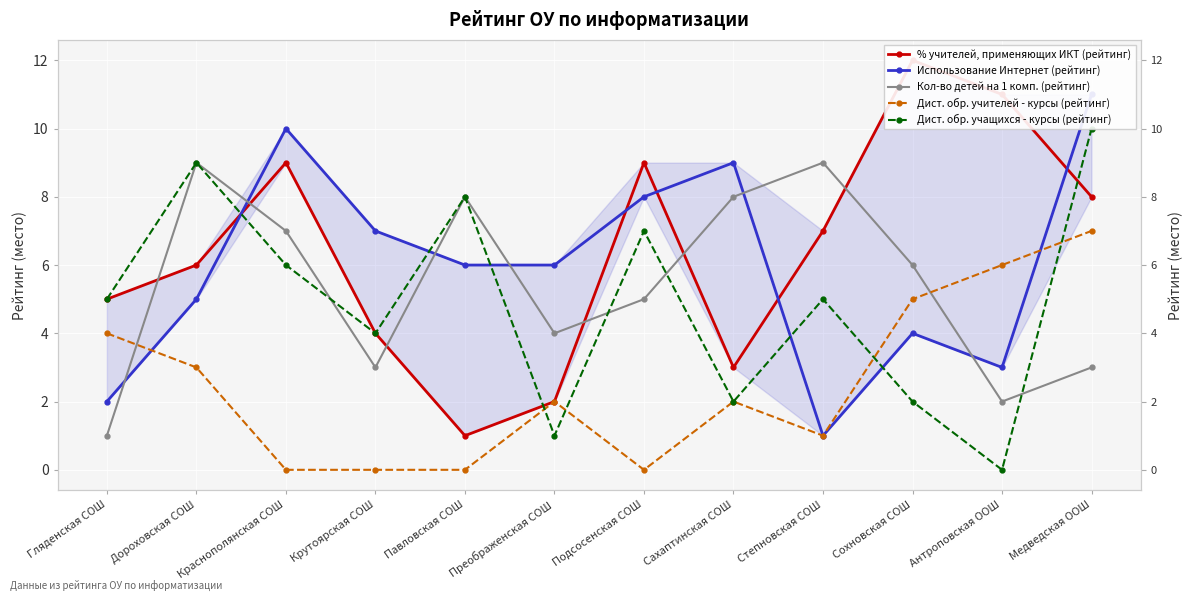

What is the difference between the Использование Интернет (рейтинг) values at Антроповская ООШ and Сахаптинская СОШ?

6